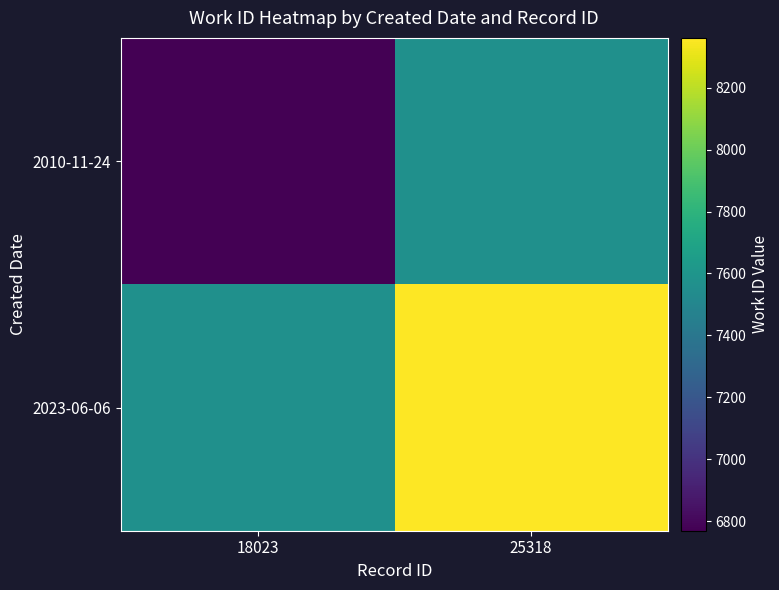

Which series has the widest spread of values?

2010-11-24